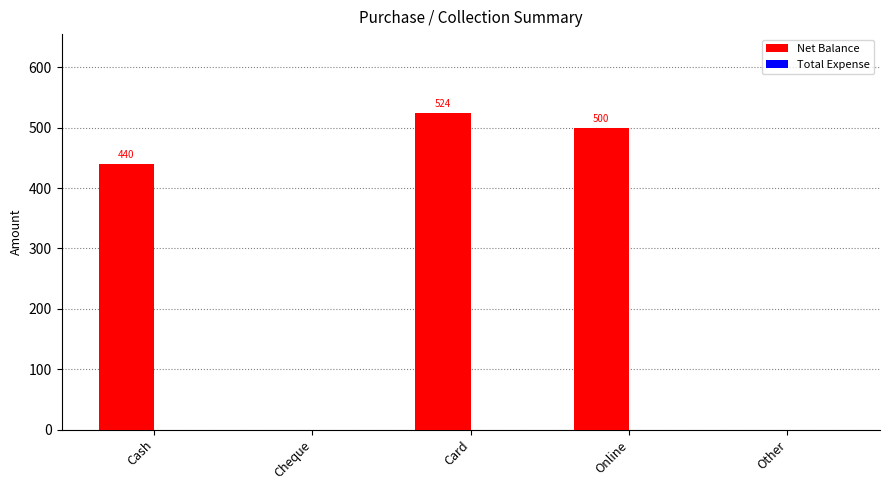

The value at Online is 861. True or false?

False